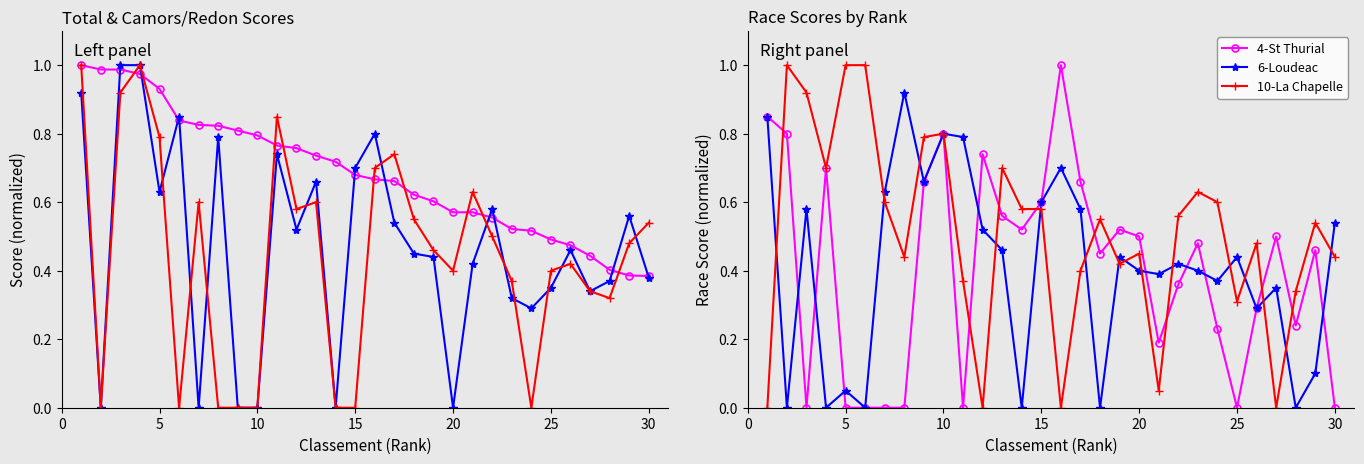

How many interior local valleys does the 2-Redon series have?

6